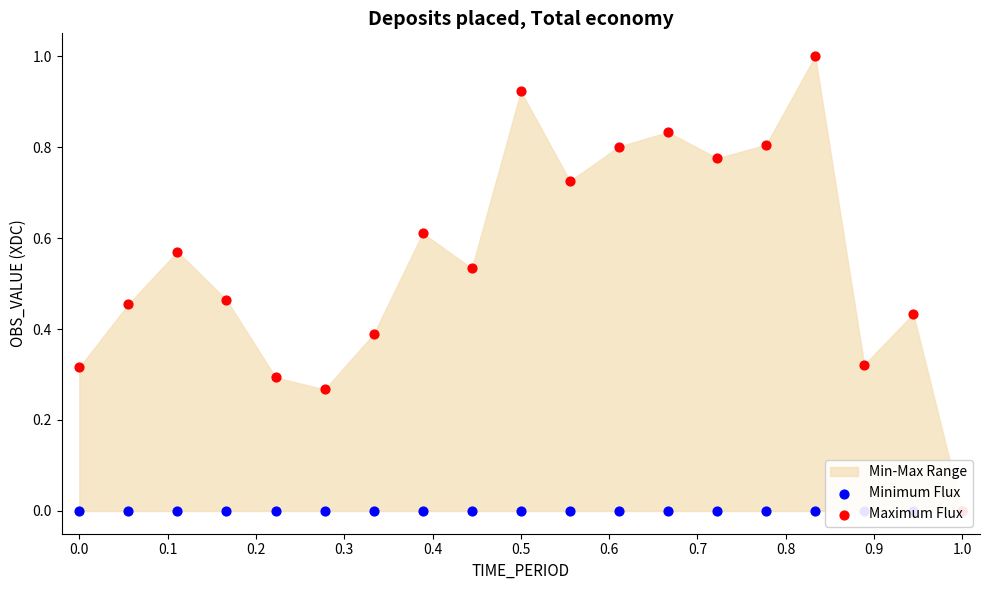

Which series has the largest total across all categories?

Maximum Flux